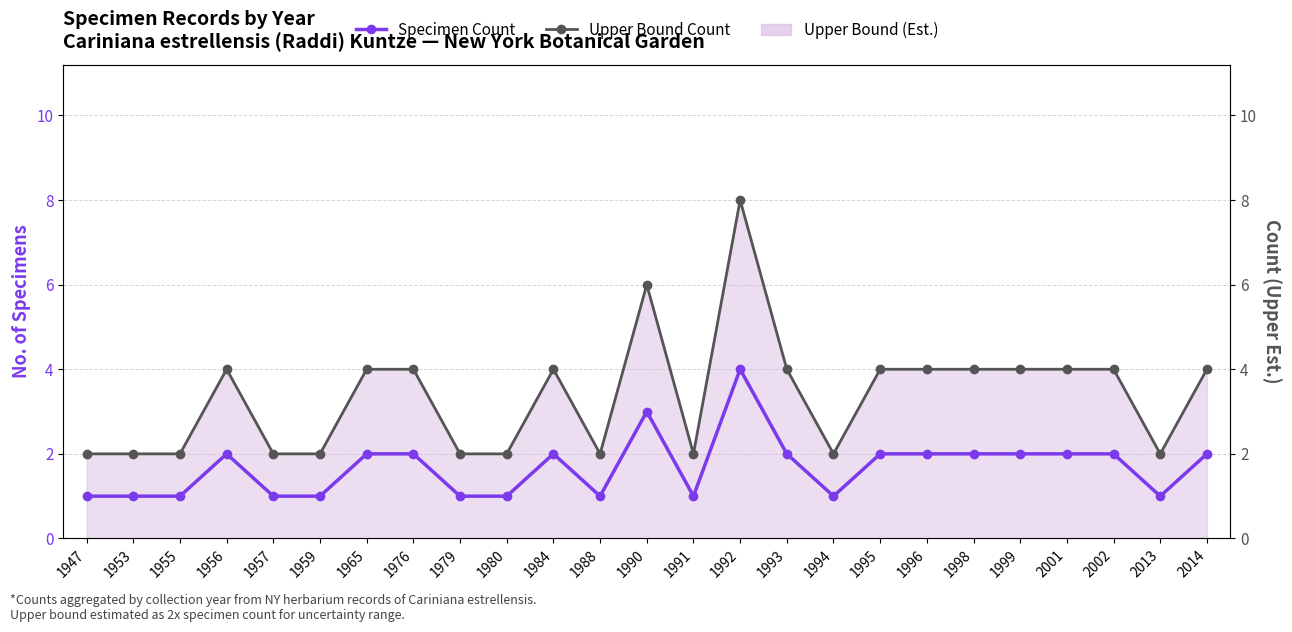

What is the average value of the Specimen Count series?

2